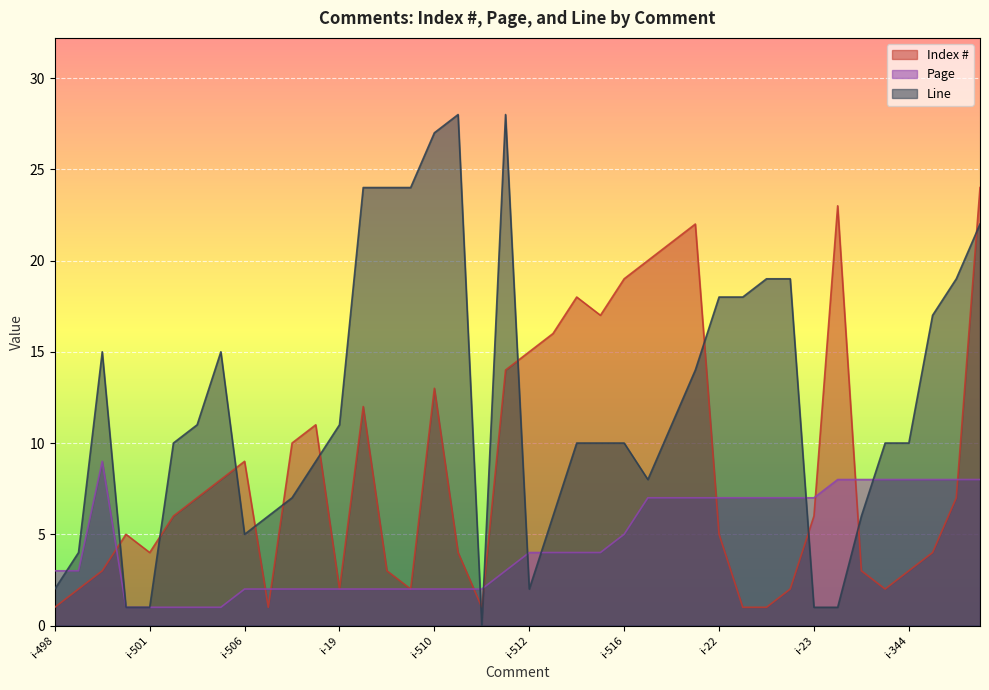

What is the total value across all series at i-498?

6